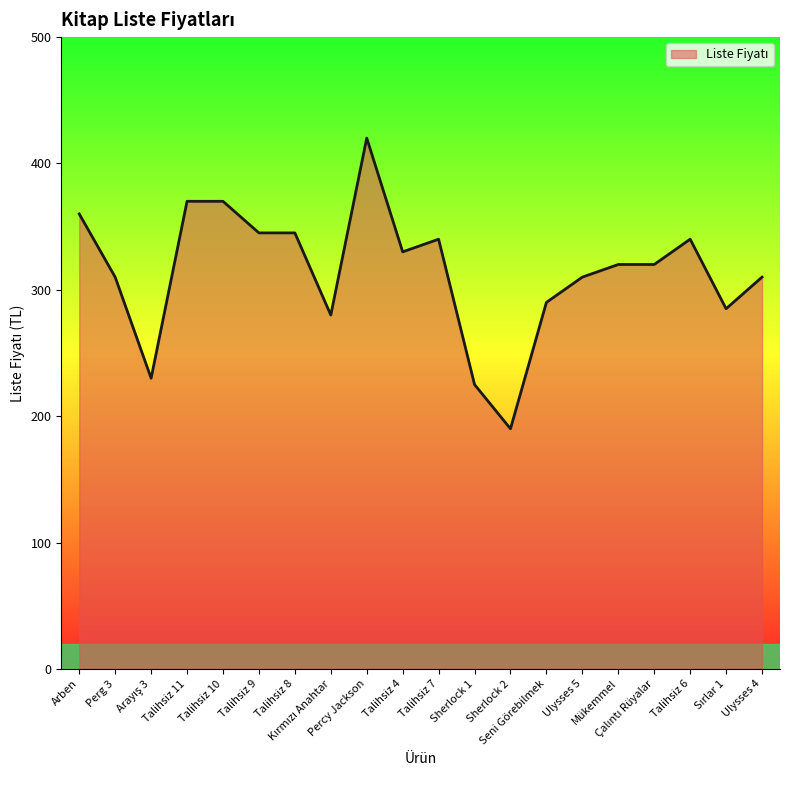

What is the greatest value displayed?

420